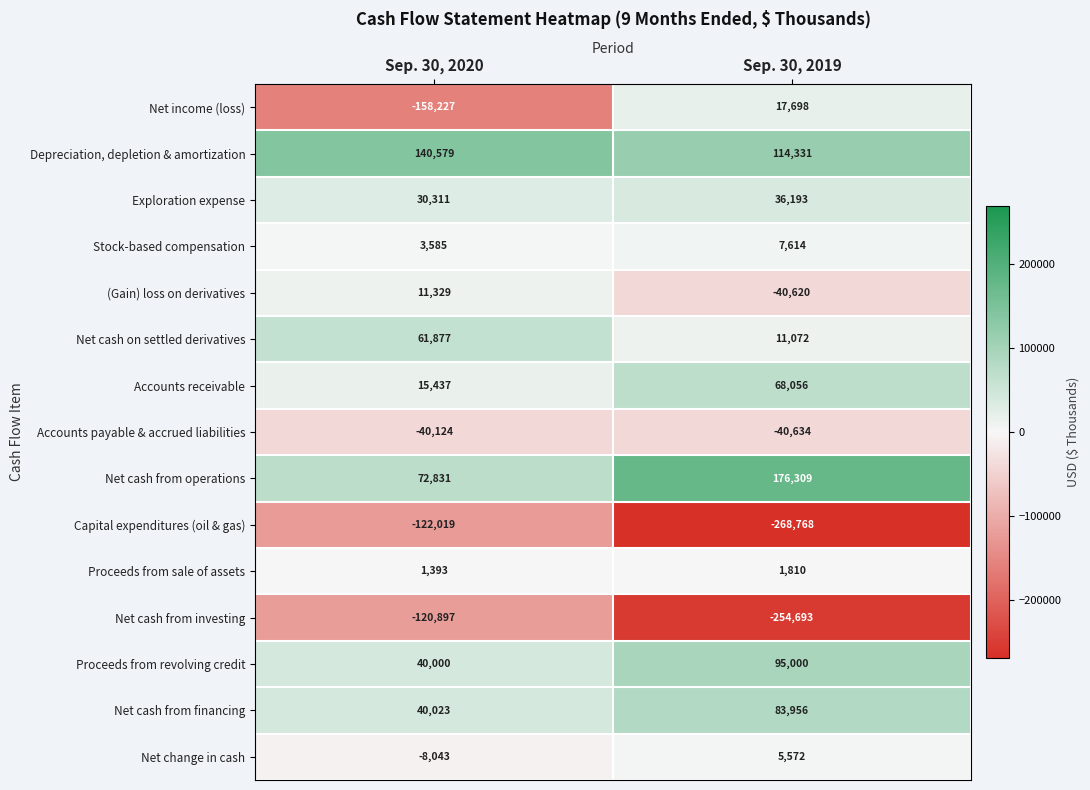

Which category has the lowest value in the Net cash from financing series?

Sep. 30, 2020